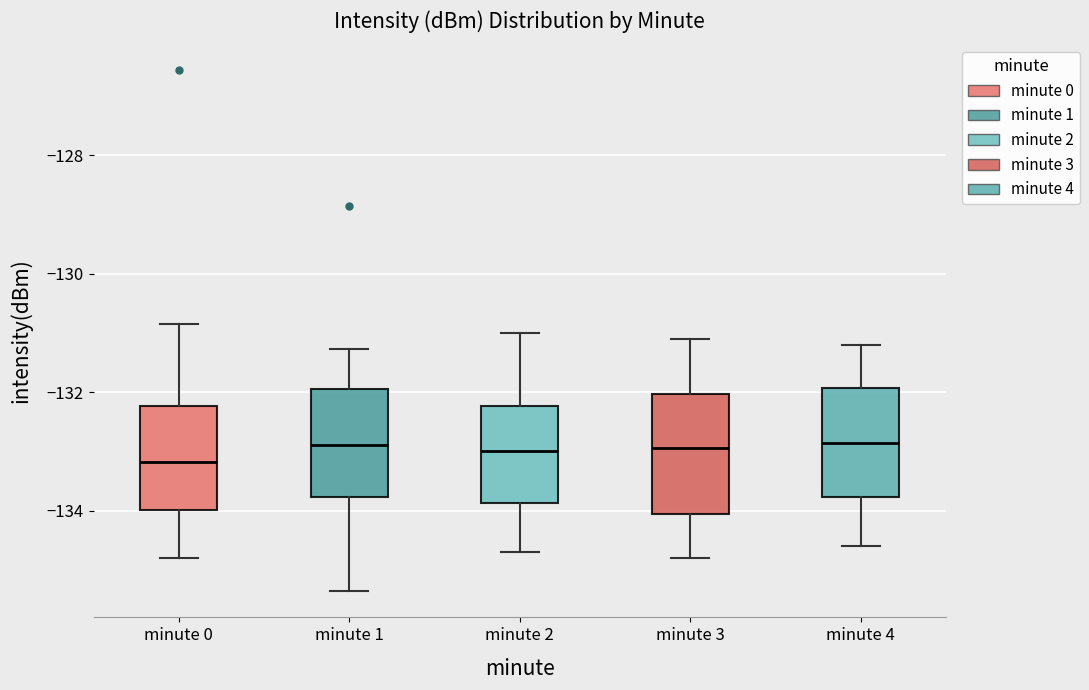

Where is the lower edge of the box for minute 2 on the y-axis? The values are not printed on the chart, so give them approximately, as read against the axis.

-133.8